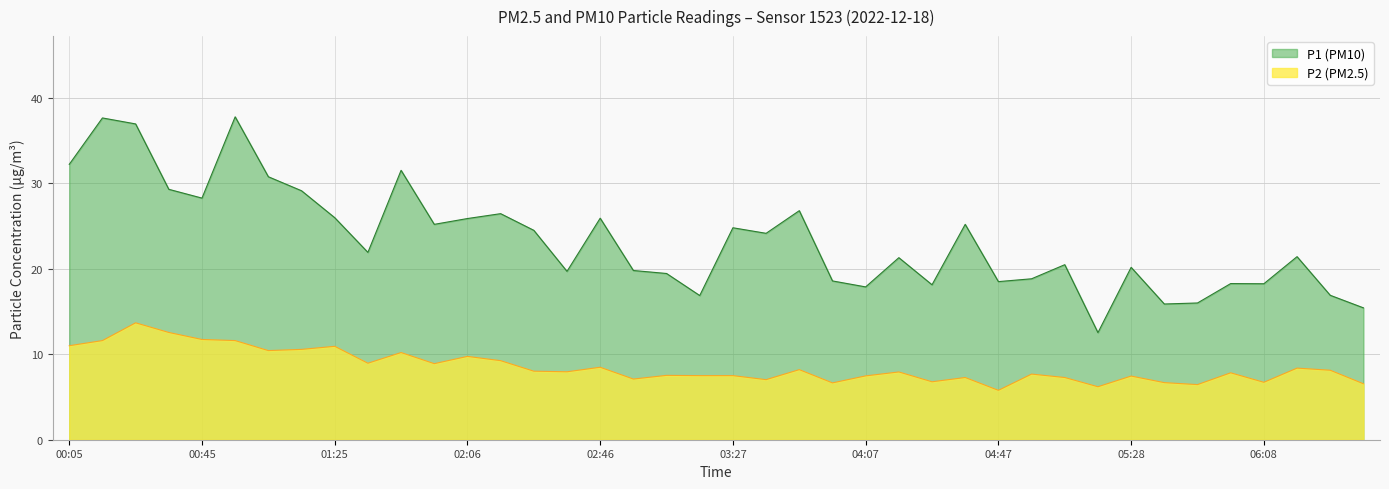

What are all the series names shown in the legend?

P1, P2